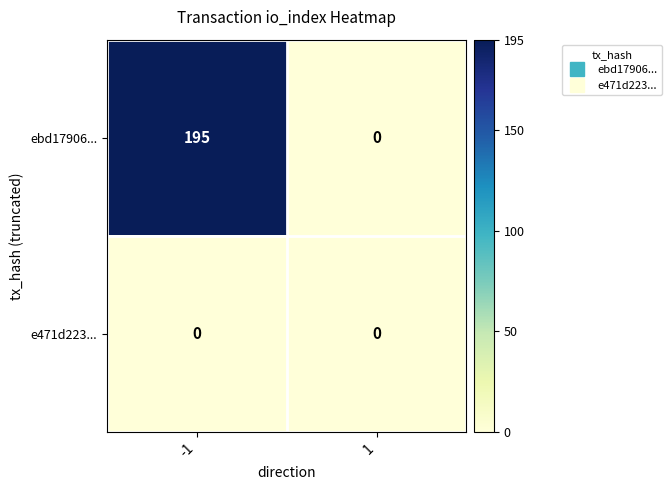

Between -1 and 1, which series saw the biggest shift?

ebd17906...